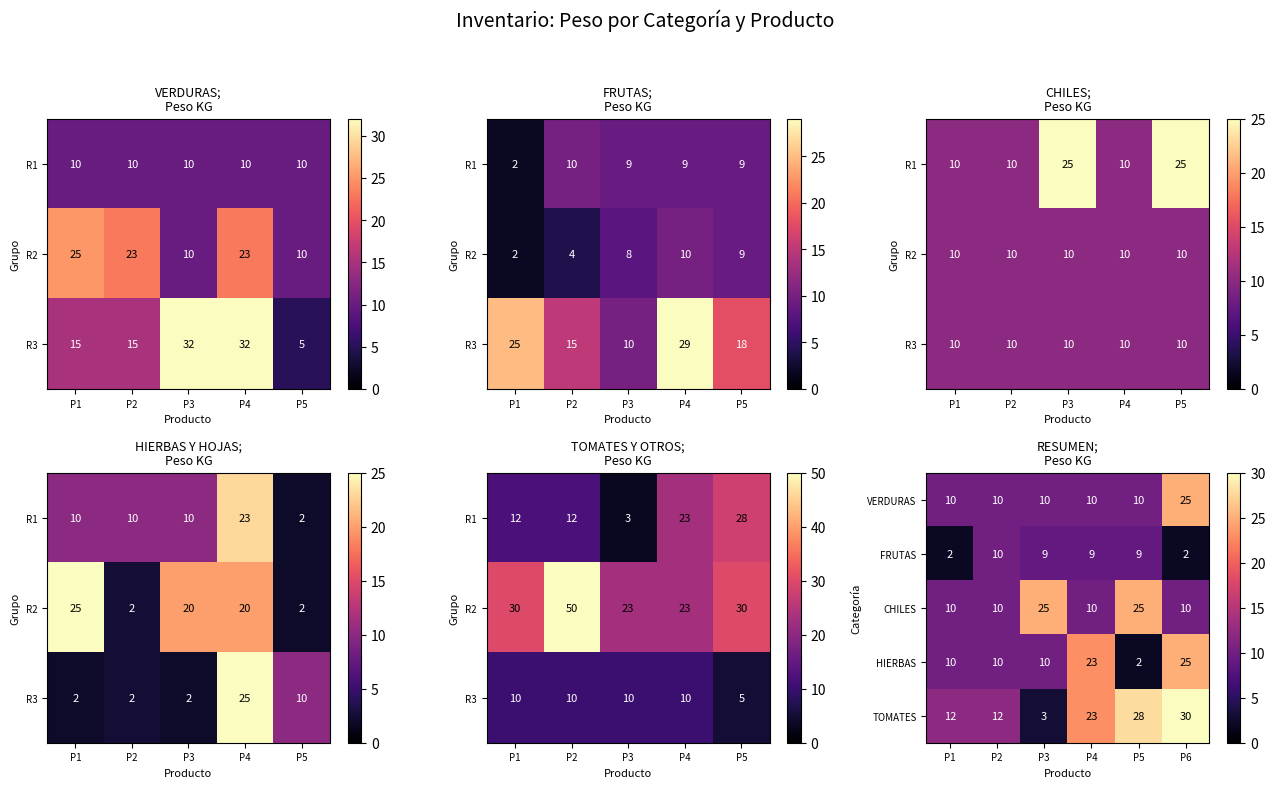

What is the approximate value of VERDURAS at P1, to the nearest 5?

10